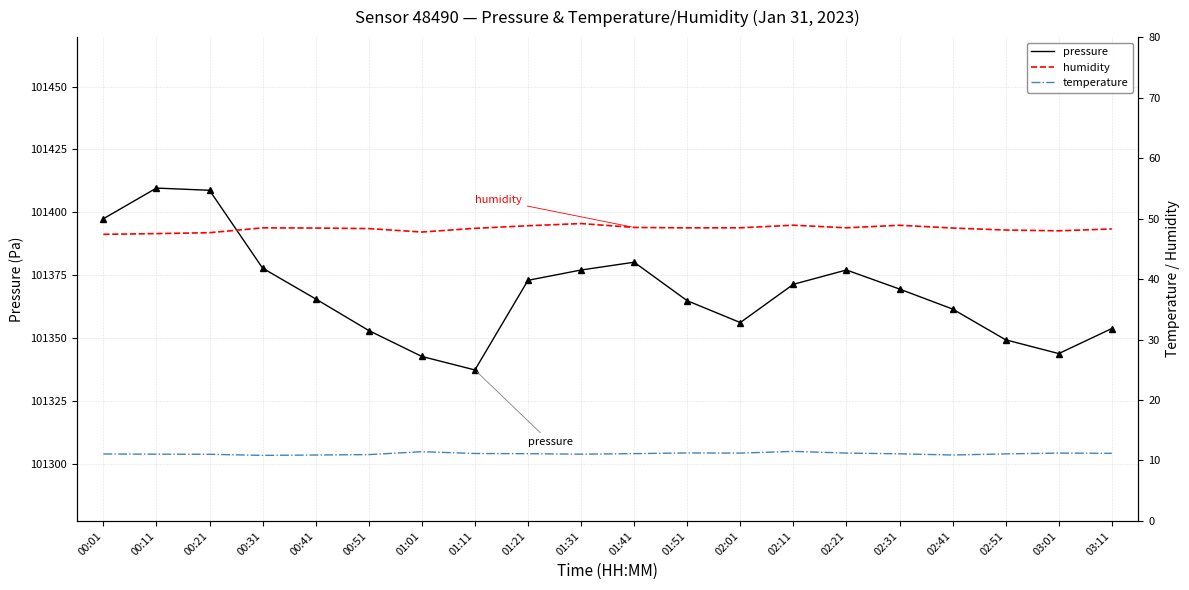

What is the label of the 18th point from the left?

02:51